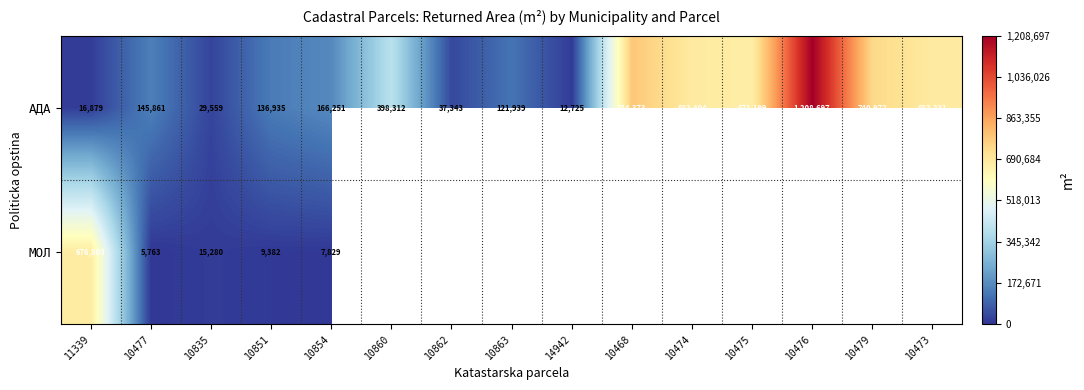

At how many categories does at least one series exceed 267135?

8